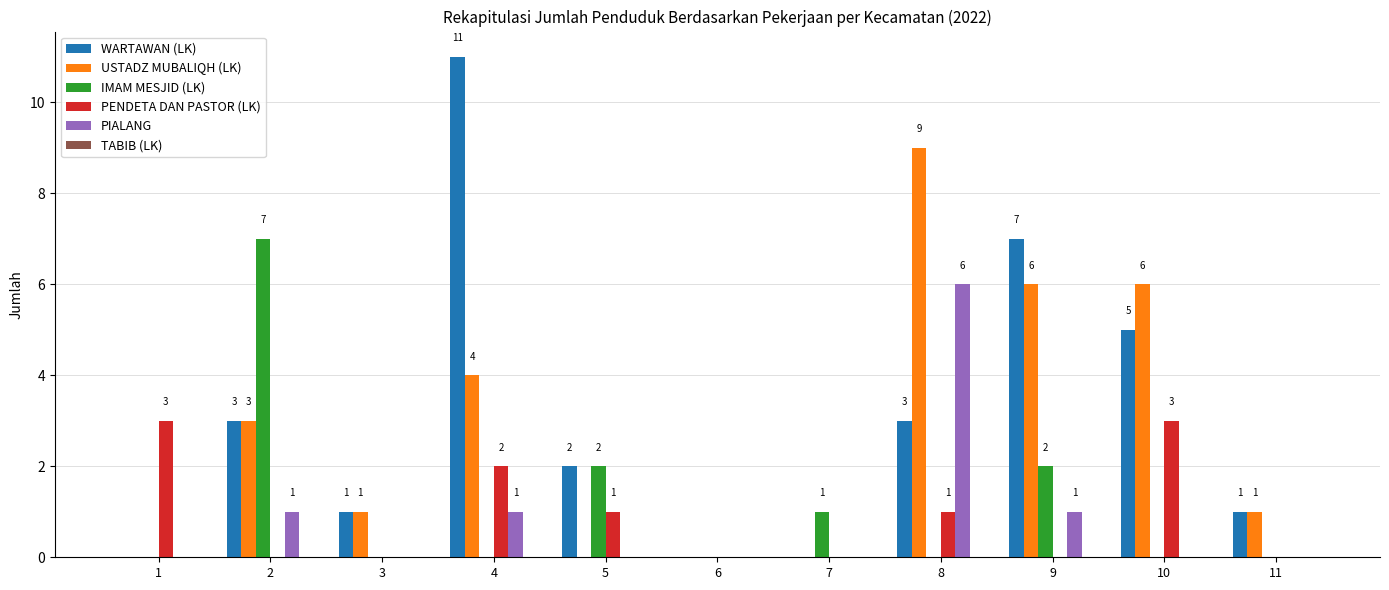

The value of WARTAWAN (LK) at 4 is 11. True or false?

True